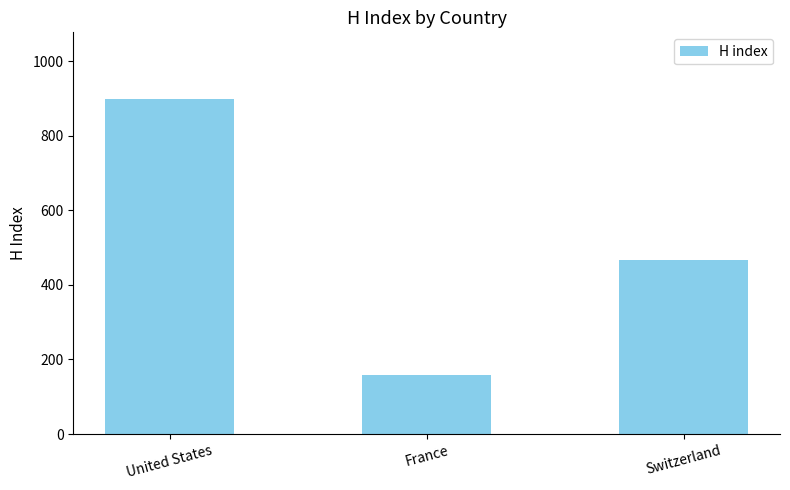

What is the ratio of the value at France to the value at United States?

0.2